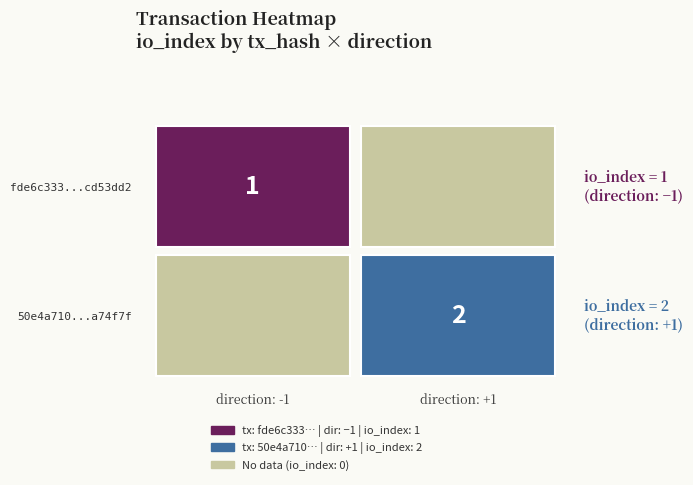

Between direction and io_index, which series saw the biggest shift?

fde6c333b56794a667c390ade385fb79cd53dd2